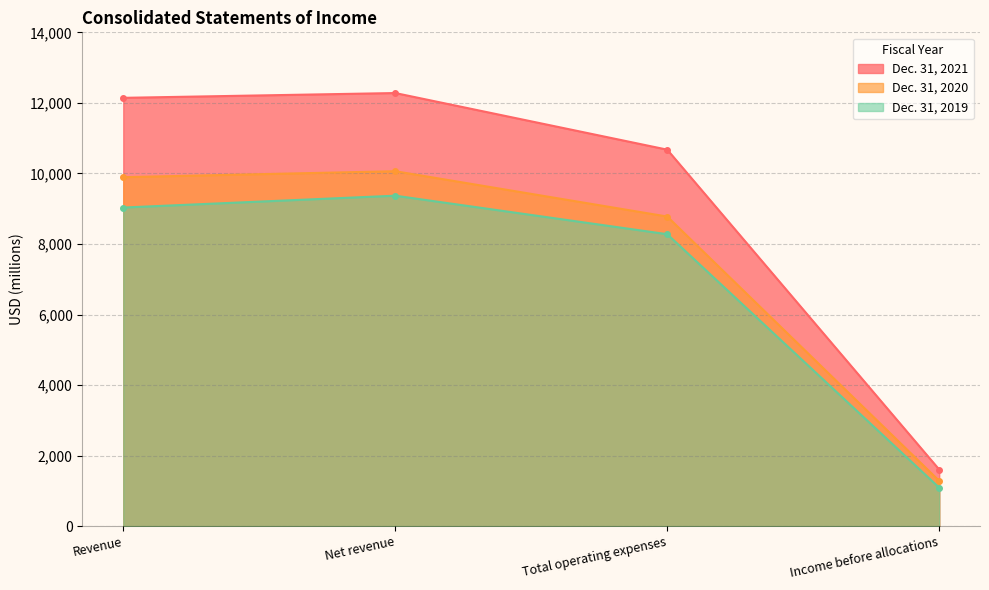

At which label does Dec. 31, 2020 first exceed 522?

Revenue